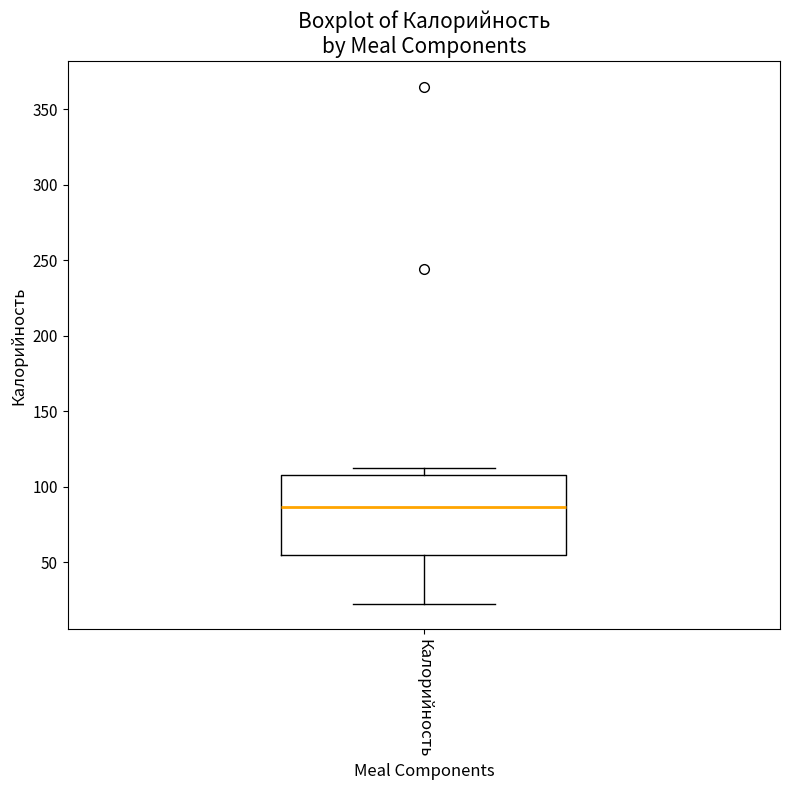

Where does the lower whisker of the box for Калорийность end on the y-axis? The values are not printed on the chart, so give them approximately, as read against the axis.

25